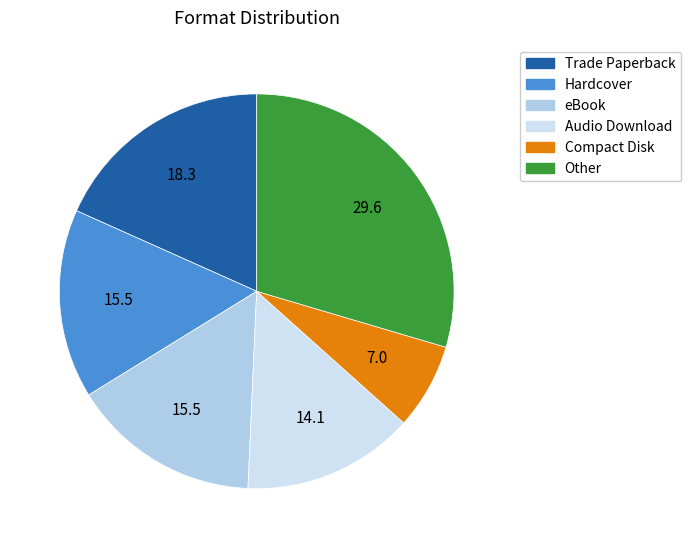

Which category has the biggest portion of the pie?

Other